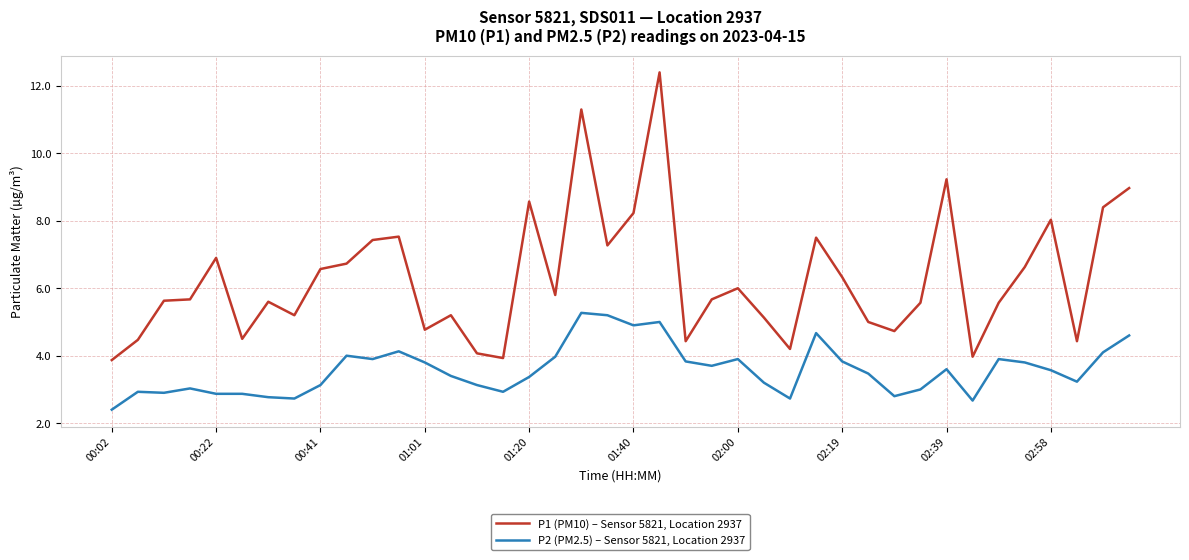

Which series has the largest total across all categories?

P1 (PM10) – Sensor 5821, Location 2937